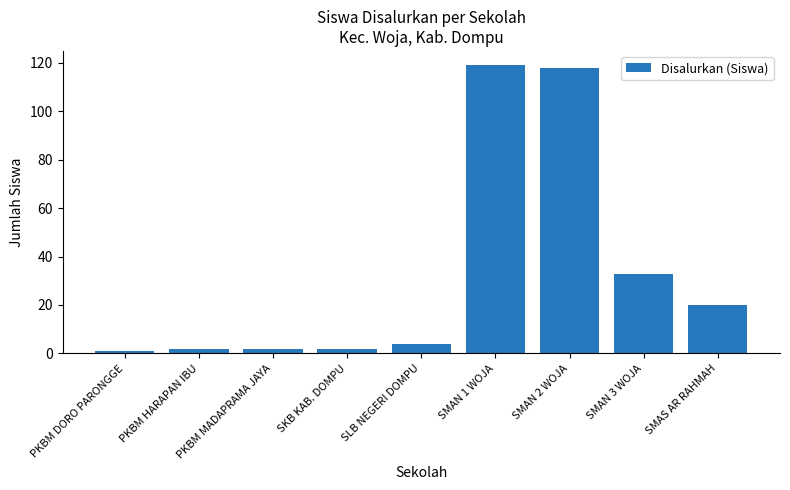

What is the average value?

33